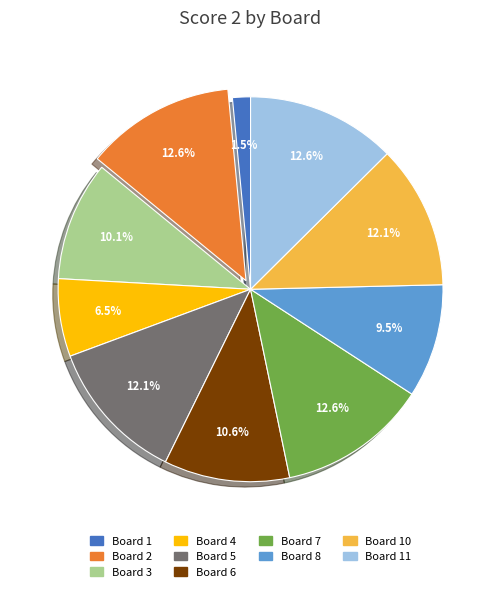

Does any single category account for the majority?

No